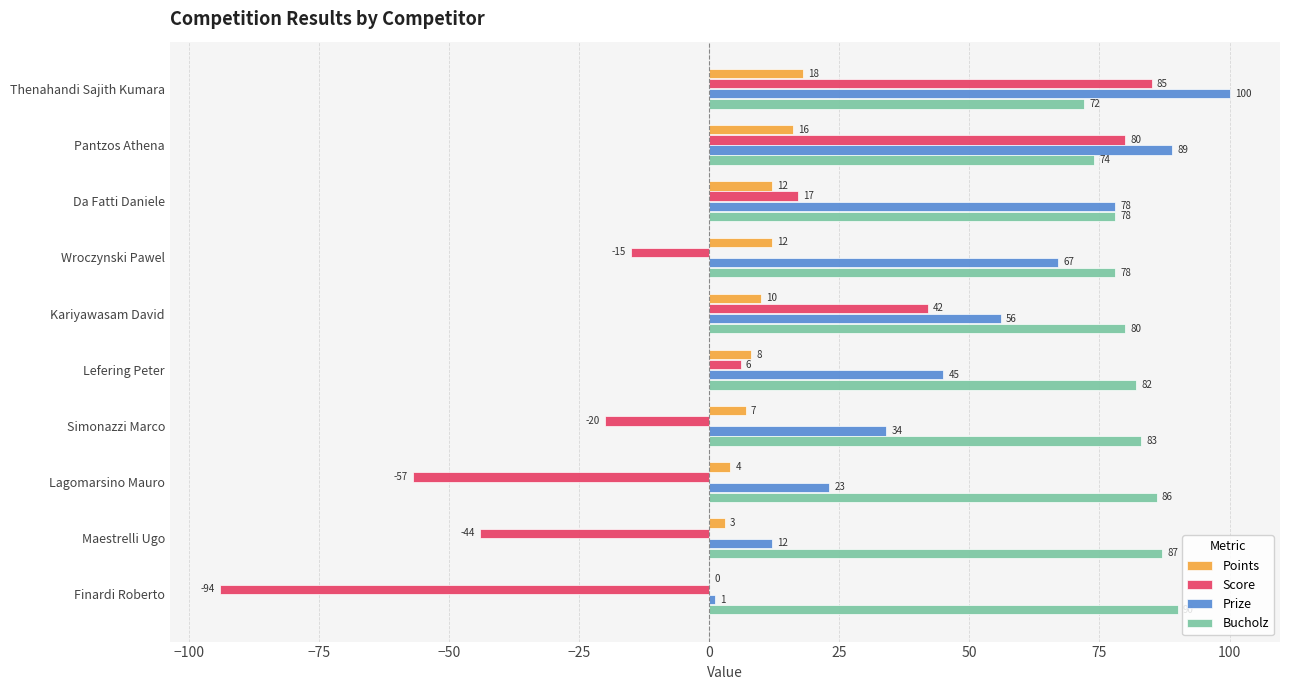

What is the approximate value of Bucholz at Kariyawasam David?

80